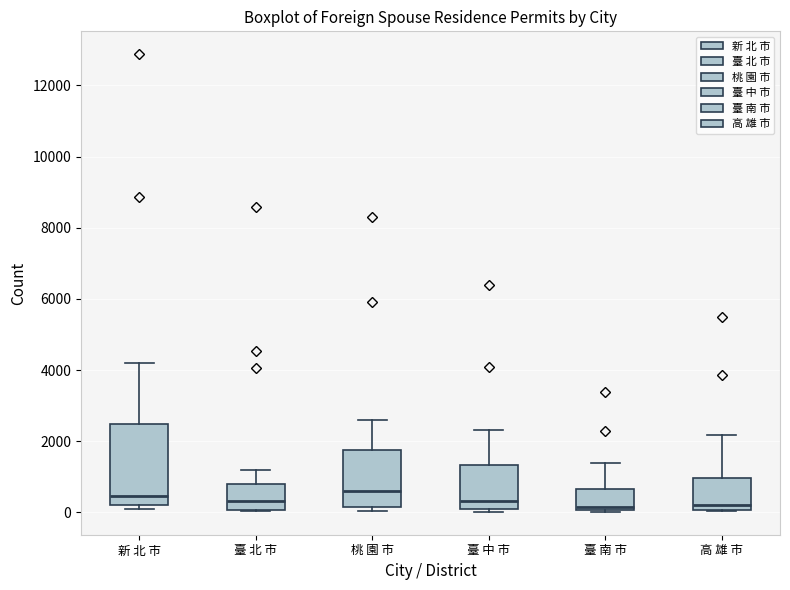

Reading left to right, read every box against the y-axis: the position of its median line, the range the box covers, and the ends of its whiskers. The values are not printed on the chart, so give them approximately, as read against the axis.

新 北 市: median 400, box 200 to 2400, whiskers 0 to 4200
臺 北 市: median 400, box 0 to 800, whiskers 0 to 1200
桃 園 市: median 600, box 200 to 1800, whiskers 0 to 2600
臺 中 市: median 400, box 200 to 1400, whiskers 0 to 2400
臺 南 市: median 200, box 0 to 600, whiskers 0 to 1400
高 雄 市: median 200, box 0 to 1000, whiskers 0 to 2200